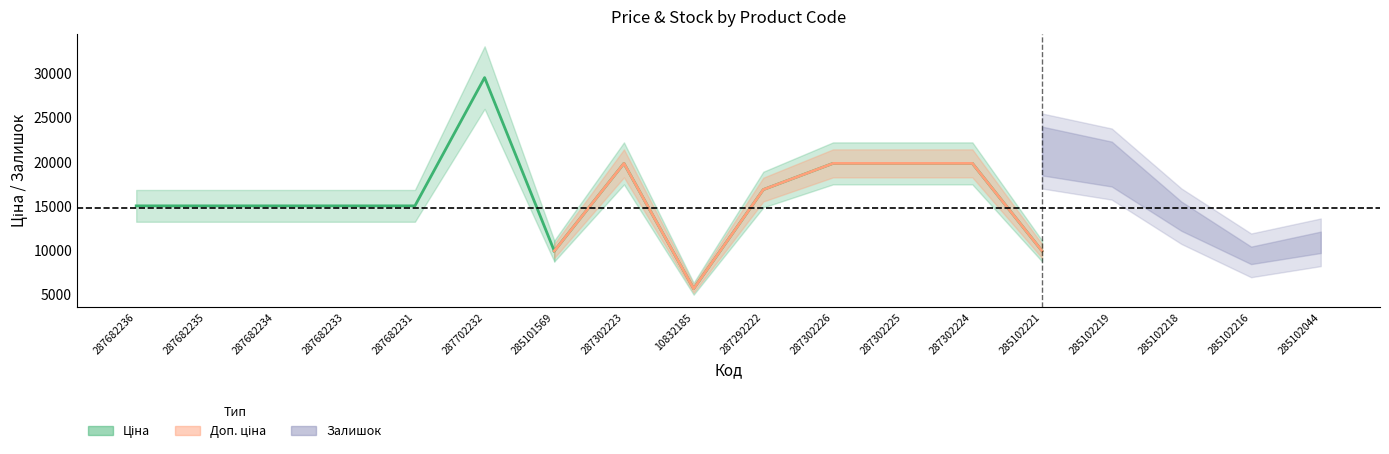

Is it true that Ціна equals 23198.7 at 287682231?

False